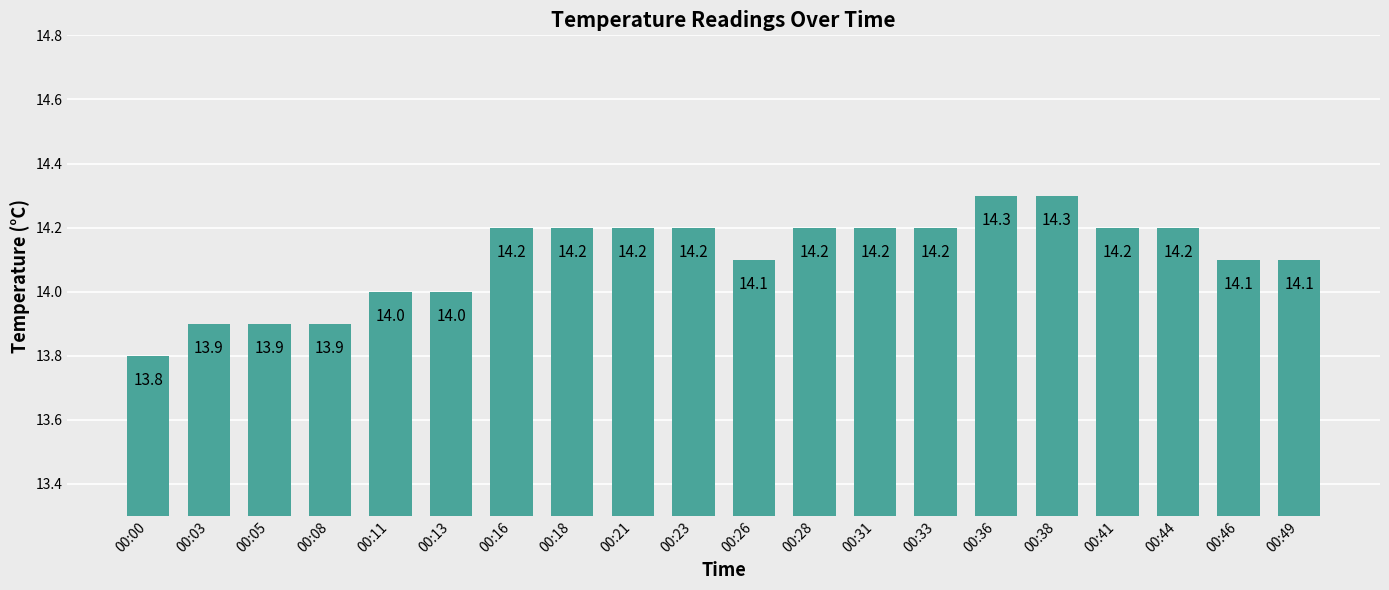

What is the maximum value shown in the chart?

14.3